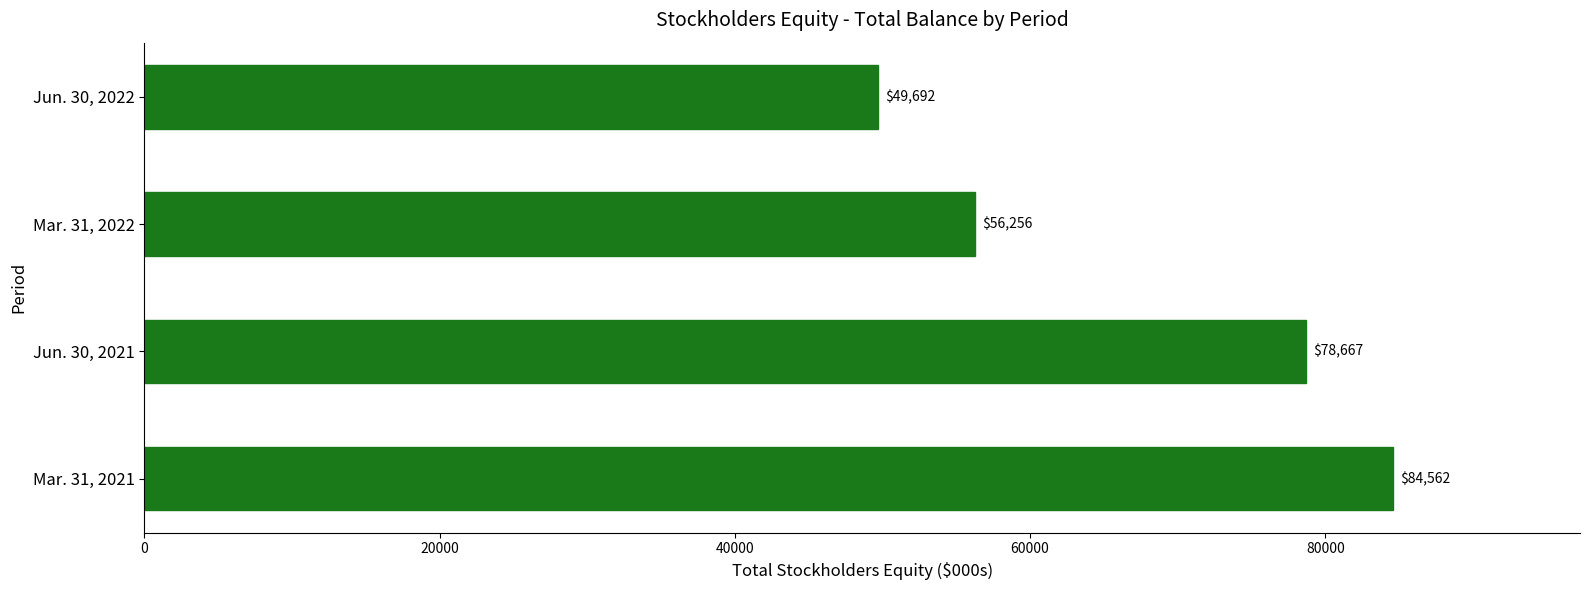

List the labels in order of value, largest first.

Mar. 31, 2021, Jun. 30, 2021, Mar. 31, 2022, Jun. 30, 2022